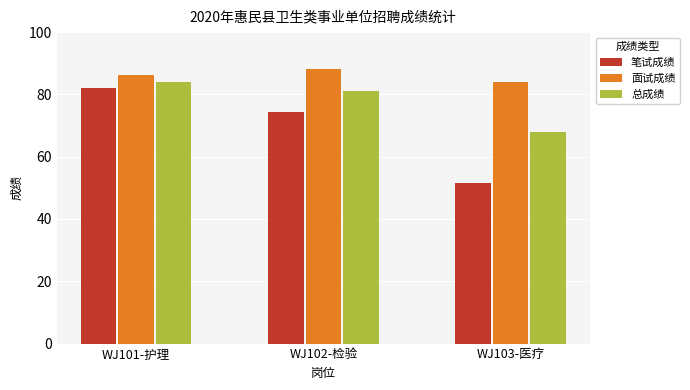

What is the value of the 总成绩 bar at the 1st from the left?

84.1